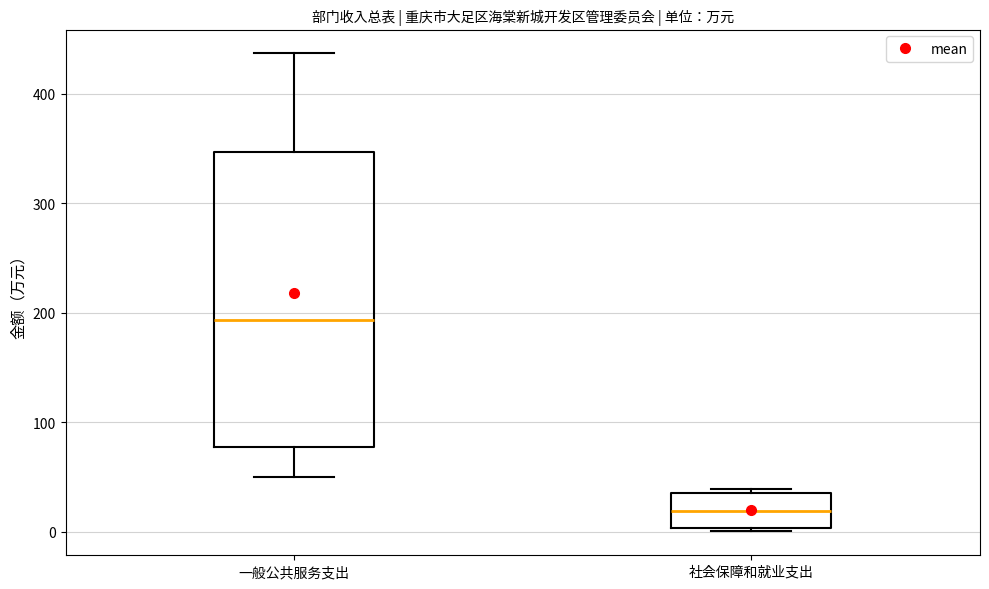

Reading left to right, read every box against the y-axis: the position of its median line, the range the box covers, and the ends of its whiskers. The values are not printed on the chart, so give them approximately, as read against the axis.

一般公共服务支出: median 190, box 80 to 350, whiskers 50 to 440
社会保障和就业支出: median 20, box 0 to 40, whiskers 0 (just below the box's lower edge) to 40 (just above the box's upper edge)